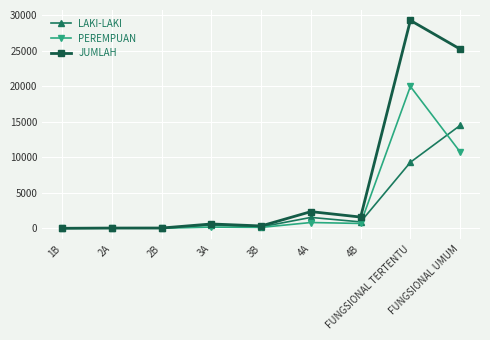

True or false: PEREMPUAN and LAKI-LAKI intersect in this chart.

True